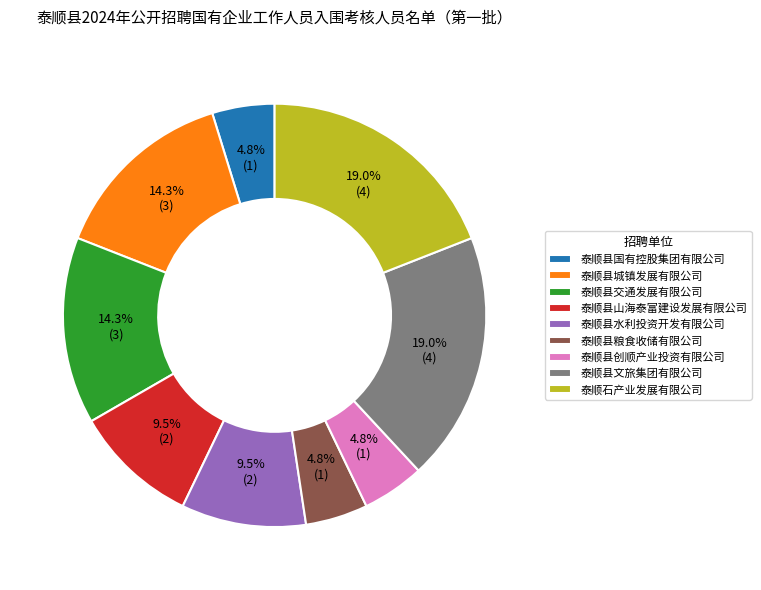

Combined, do 泰顺县创顺产业投资有限公司 and 泰顺石产业发展有限公司 account for over 50%?

No